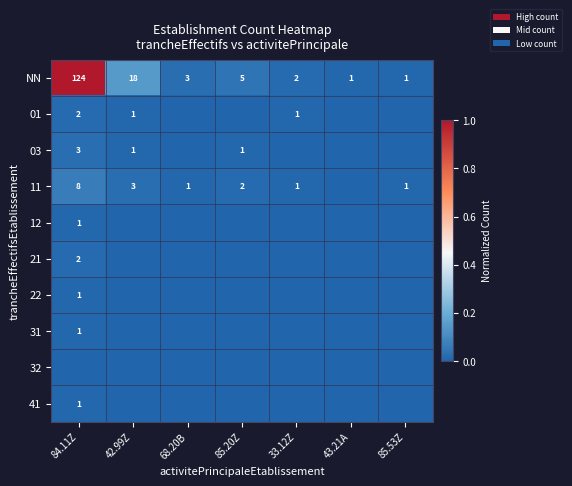

The 11 series shows 1 at 33.12Z. True or false?

True